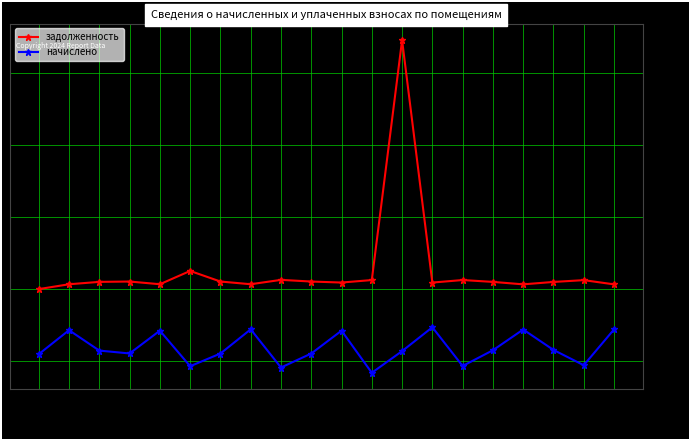

At 16, list the series in order from largest to smallest.

задолженность, начислено